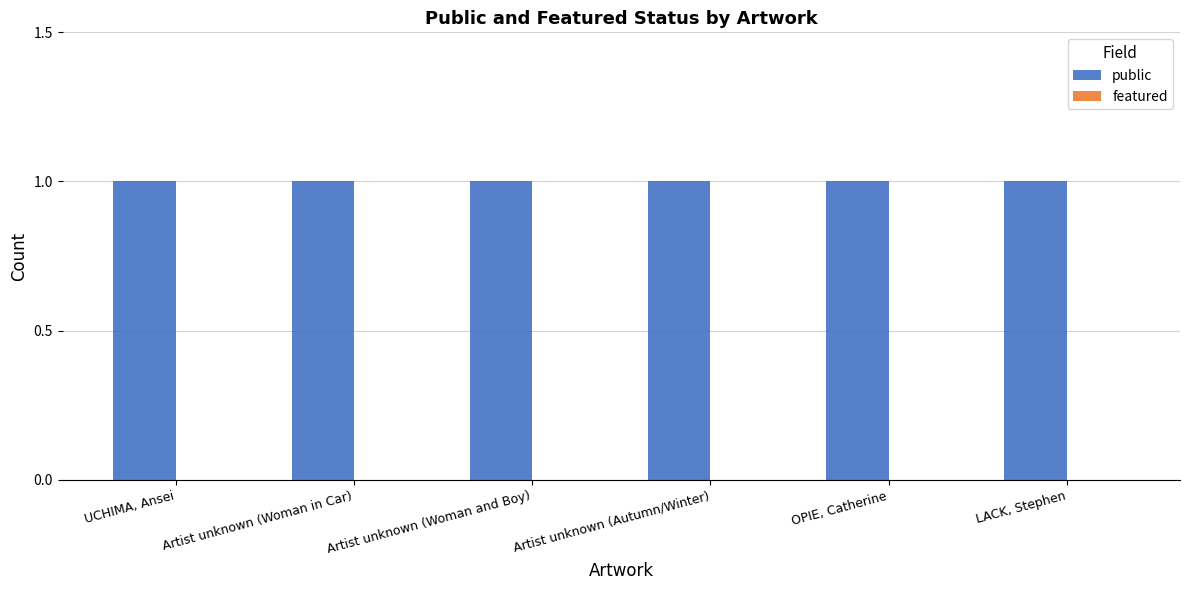

Which has a higher value, UCHIMA, Ansei or OPIE, Catherine?

UCHIMA, Ansei